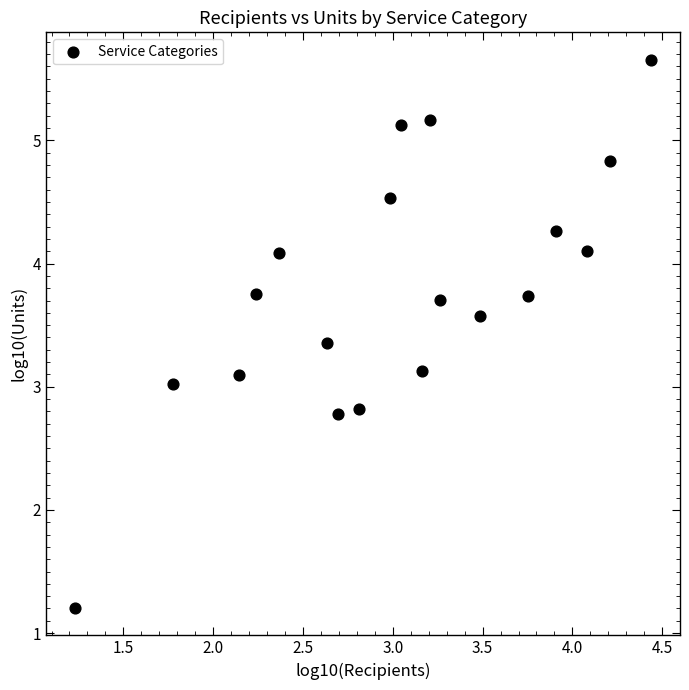

What is the range of Y values (max minus min)?

4.5